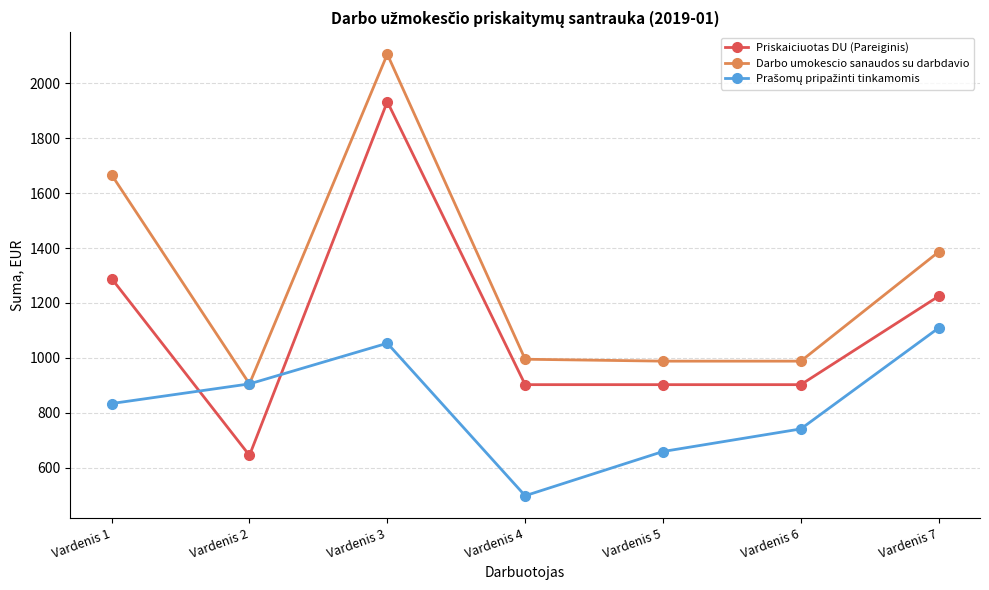

How many lines are shown in the chart?

3